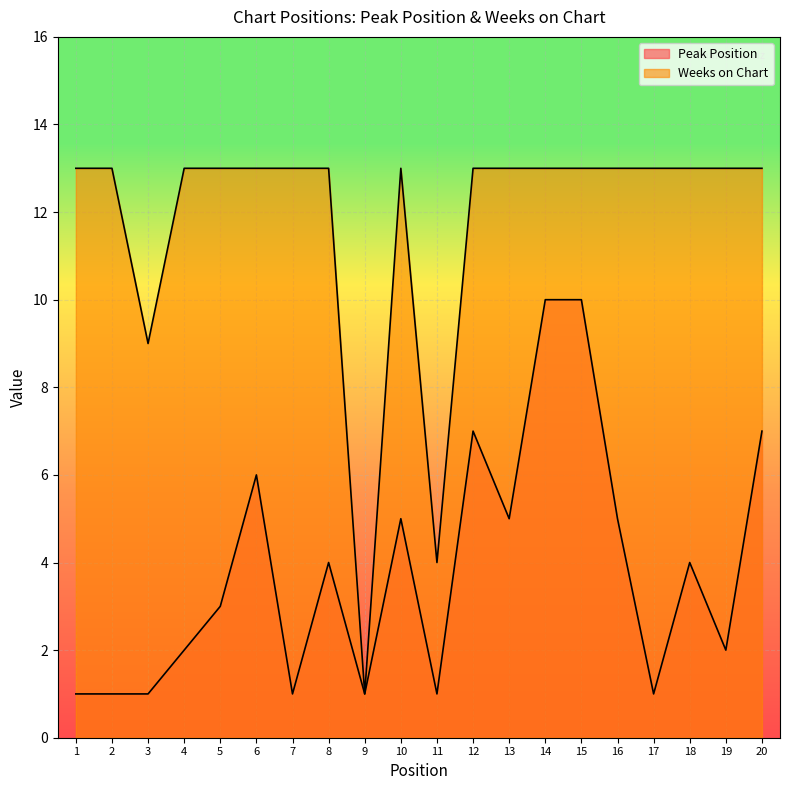

At which label does Peak Position first exceed 4?

6